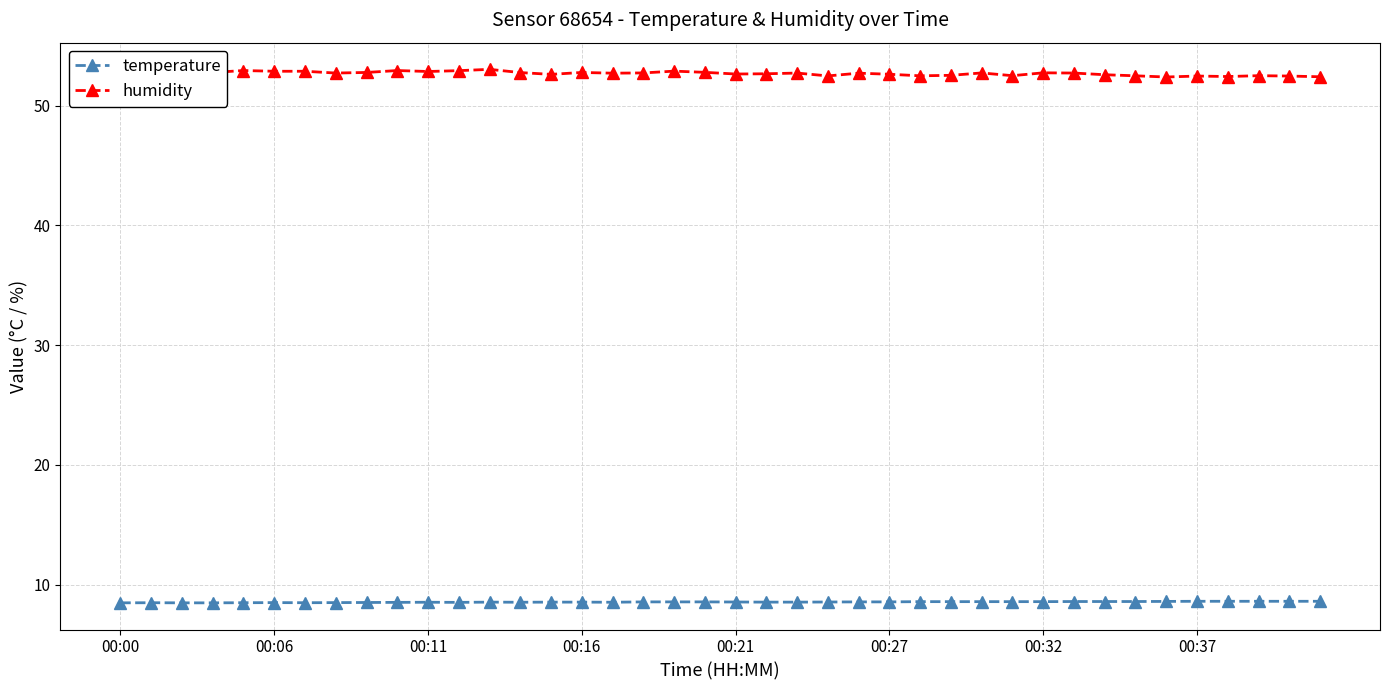

Is this an area chart (filled region under the line)?

No